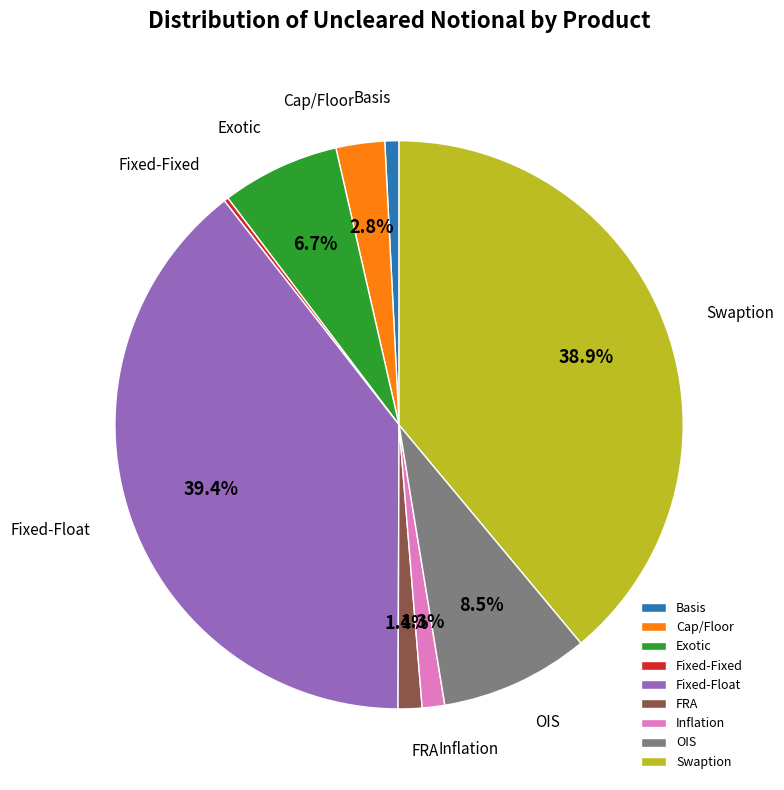

Between Exotic and Basis, which is larger?

Exotic